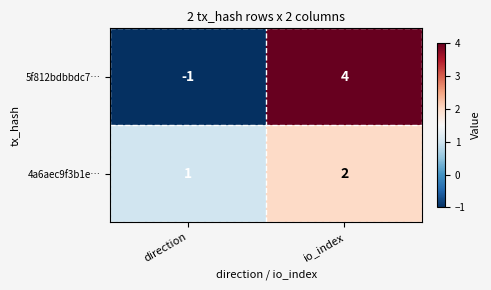

Which series changed the most between direction and io_index?

5f812bdbbdc7…